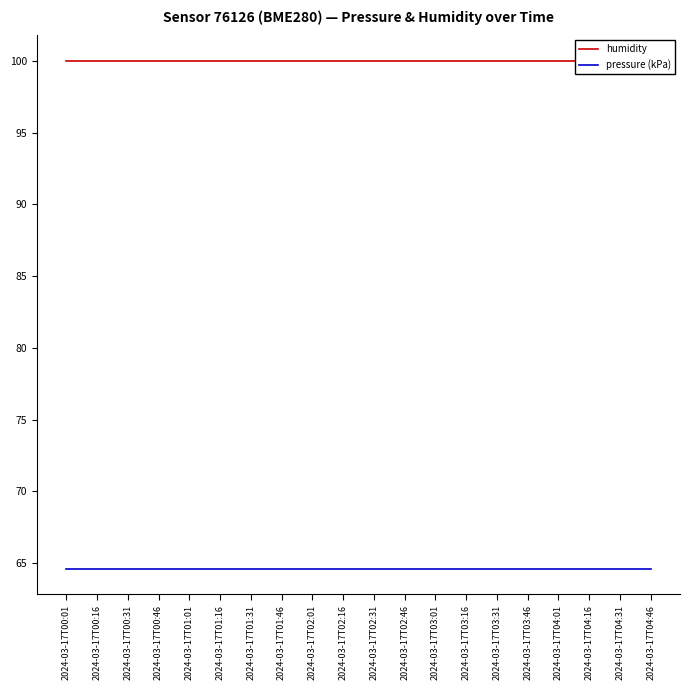

What is the value of the pressure (kPa) point at the 1st from the left?

64.6